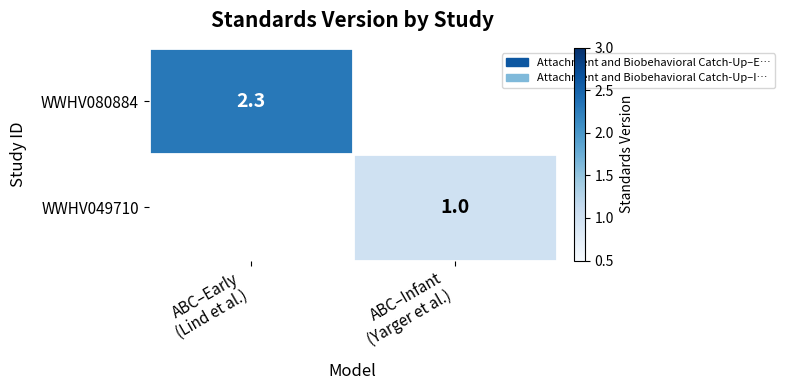

Rank the series by their maximum value, from highest to lowest.

WWHV080884, WWHV049710